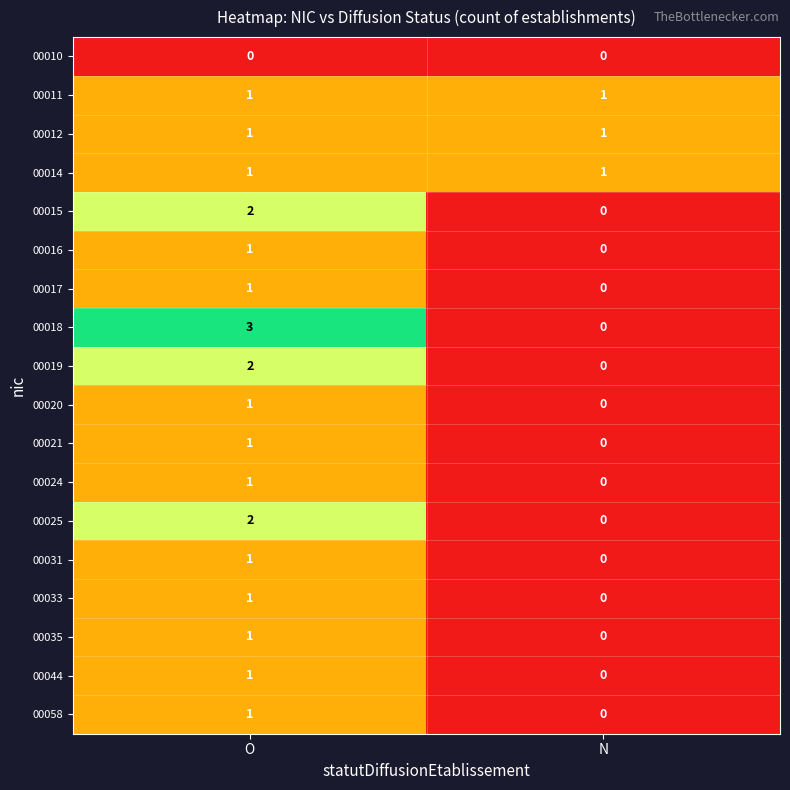

Which series changed the most between O and N?

00018